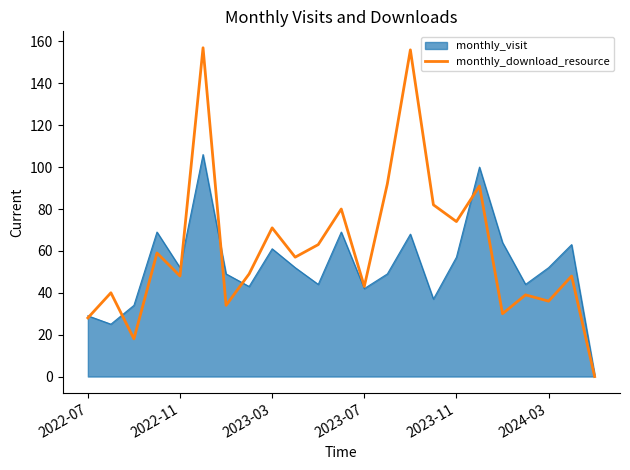

Which series has the largest total across all categories?

monthly_download_resource